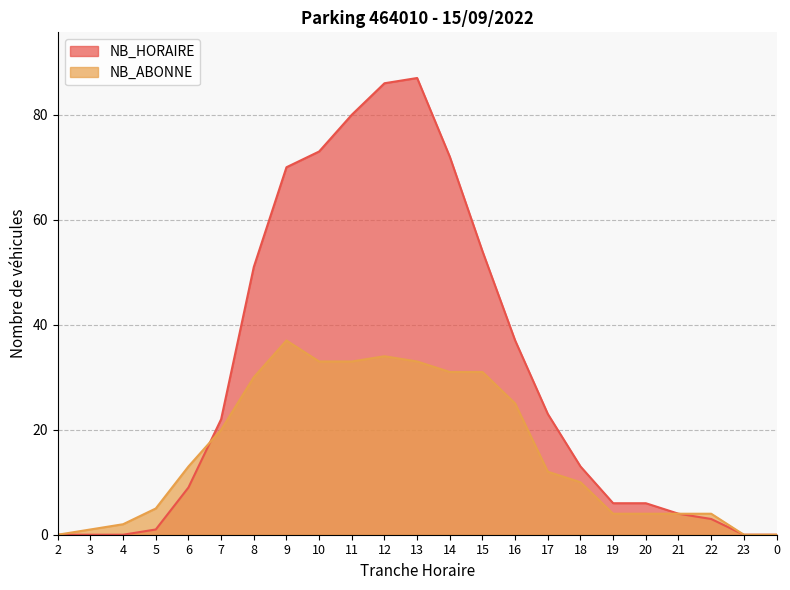

What is the maximum value for NB_ABONNE?

37